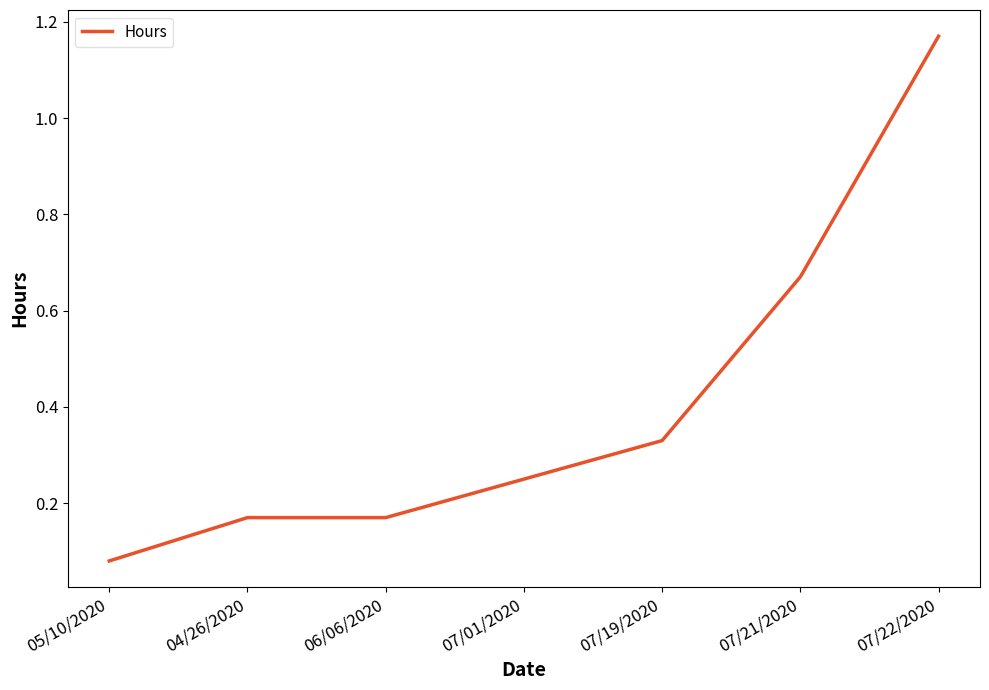

Which label corresponds to the smallest value in the chart?

05/10/2020